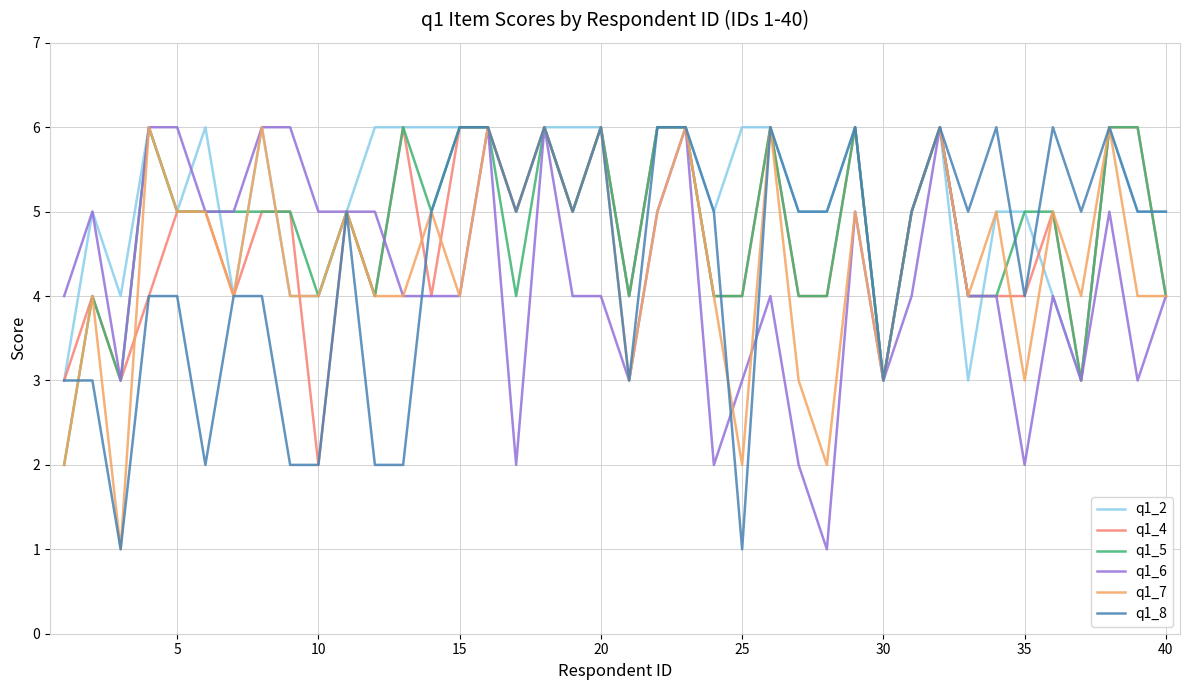

Which series has the largest total across all categories?

q1_2